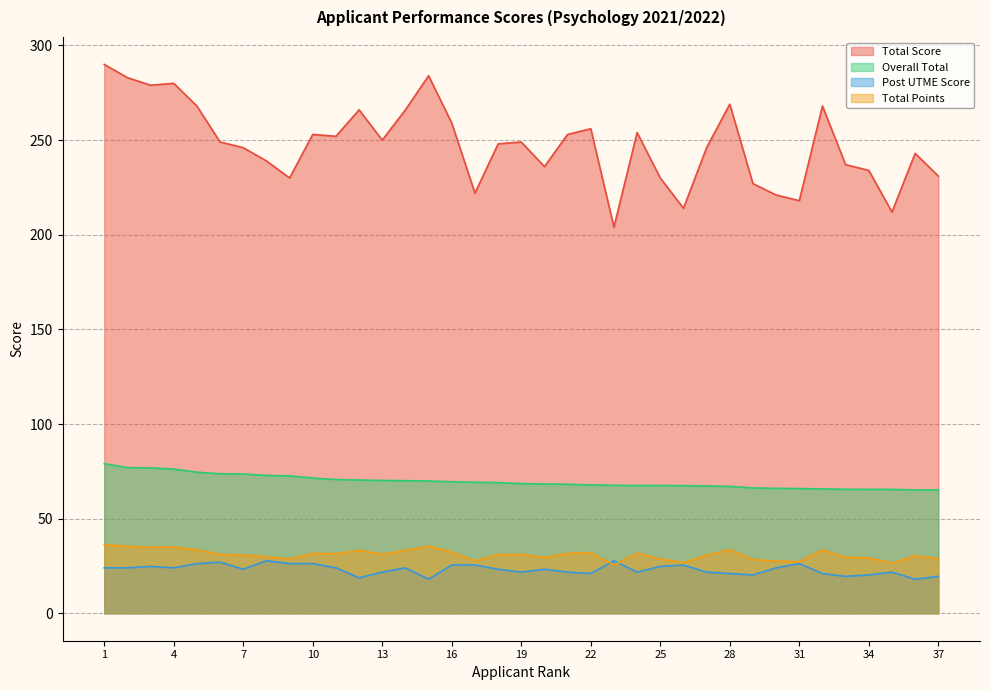

What is the approximate value of Total Points at 6?

31.1